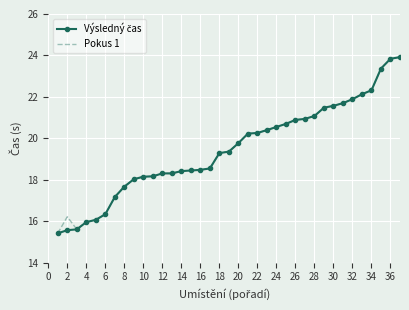

At how many categories does at least one series exceed 19?

21